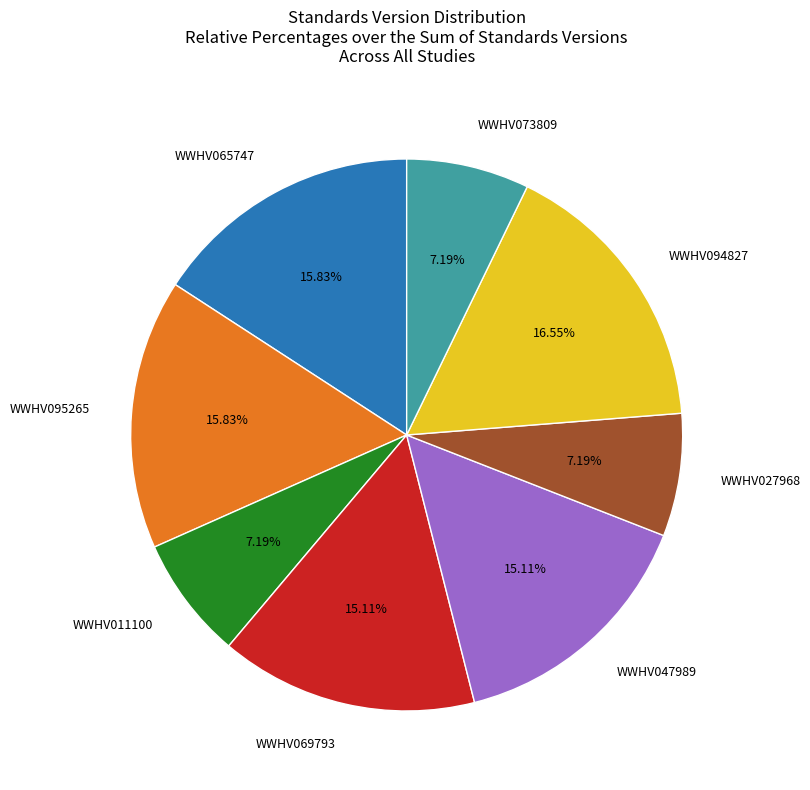

Is the sum of WWHV073809 and WWHV069793 greater than half?

No